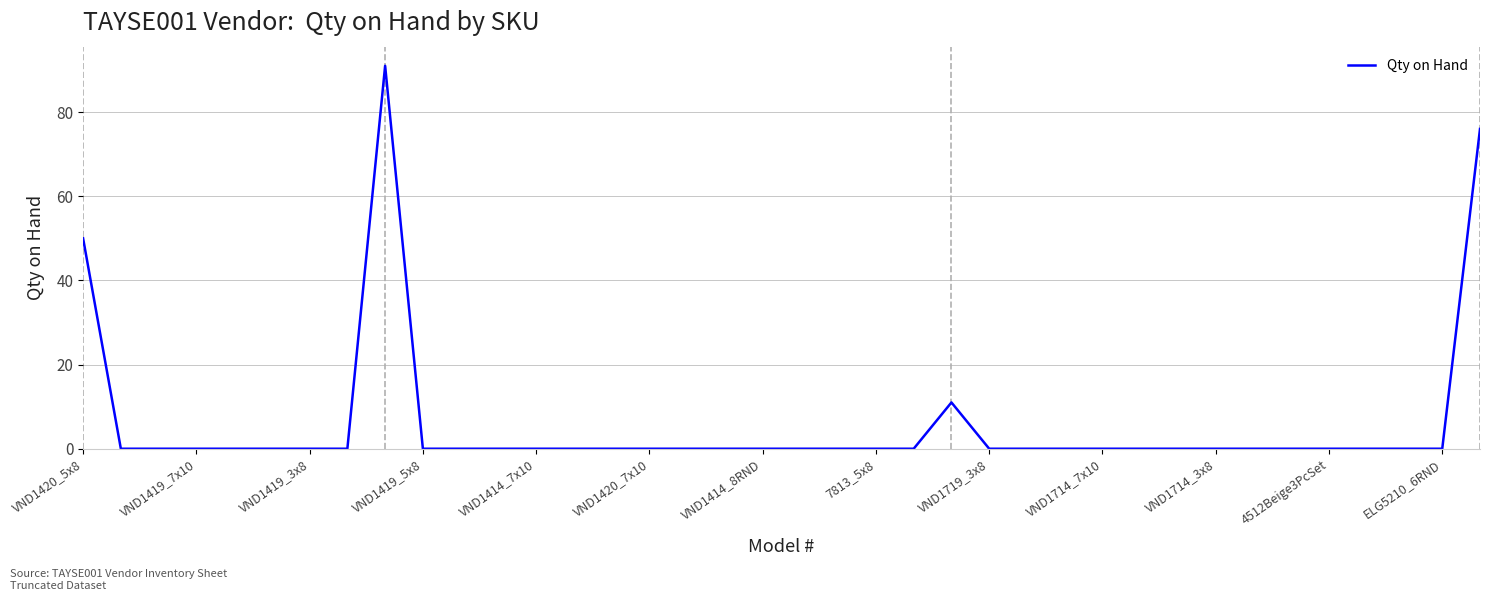

Is it true that the value at ELG5210_6RND is 0?

True